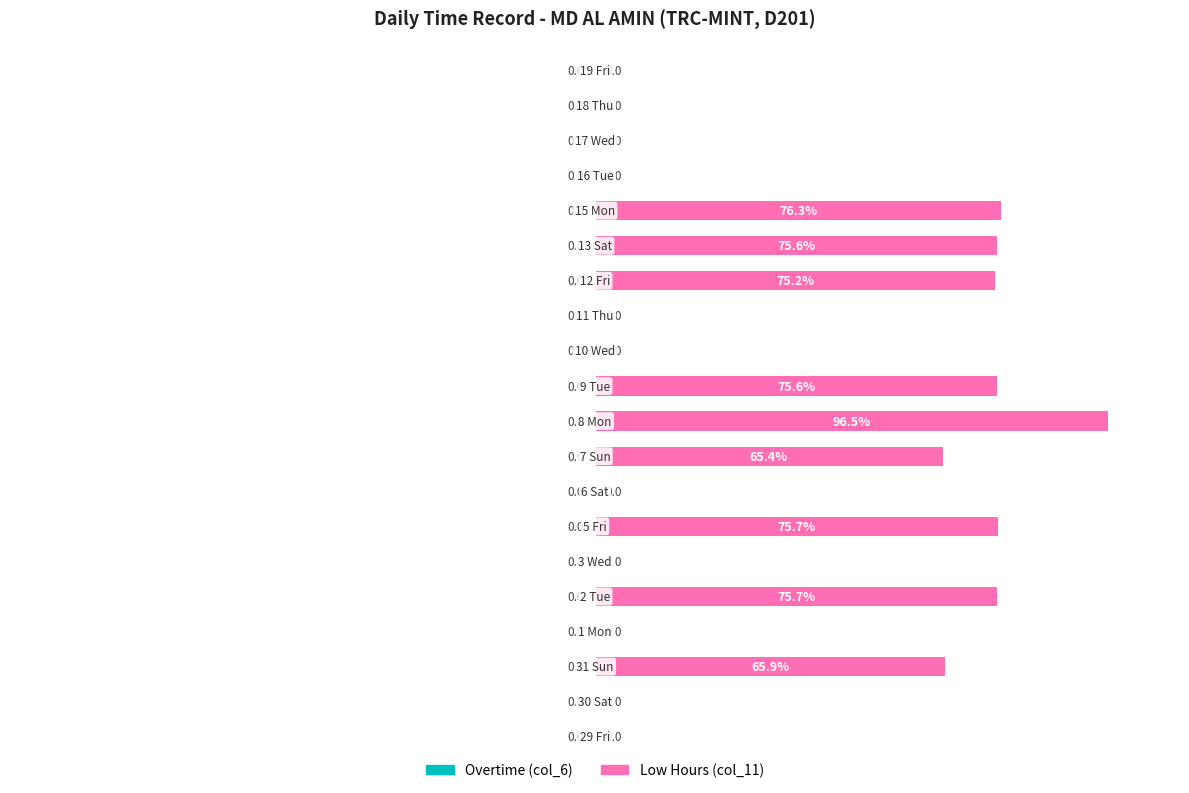

What is the sum of all values?

681.9